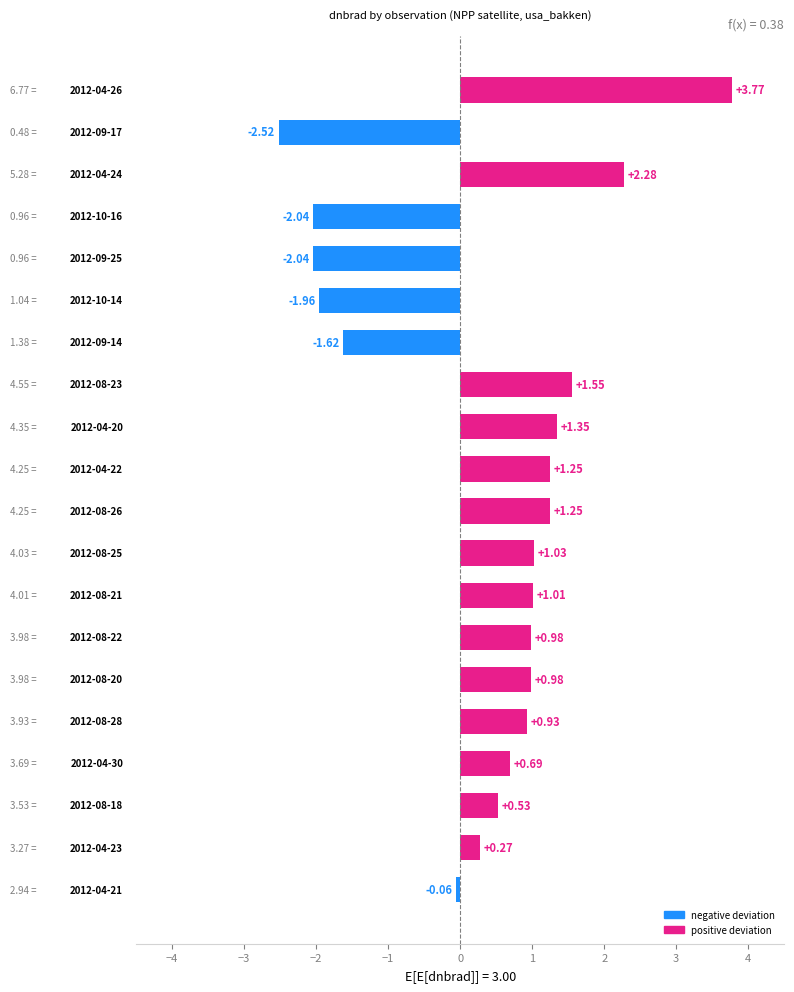

What is the difference between the second highest and second lowest values?

4.3